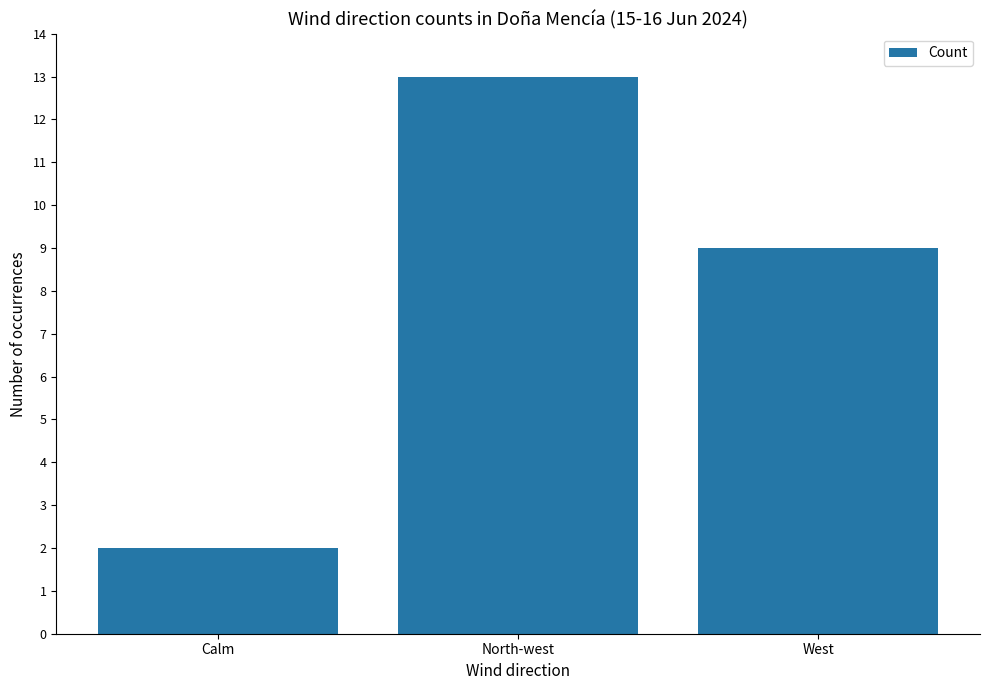

What is the greatest value displayed?

13